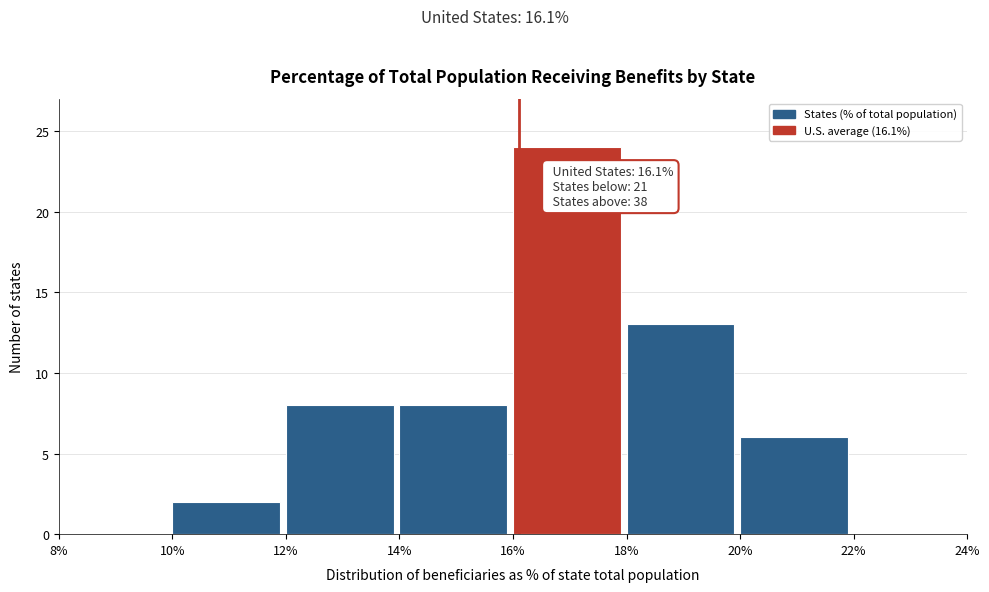

Which range on the x-axis has the tallest bar?

16% to 18%